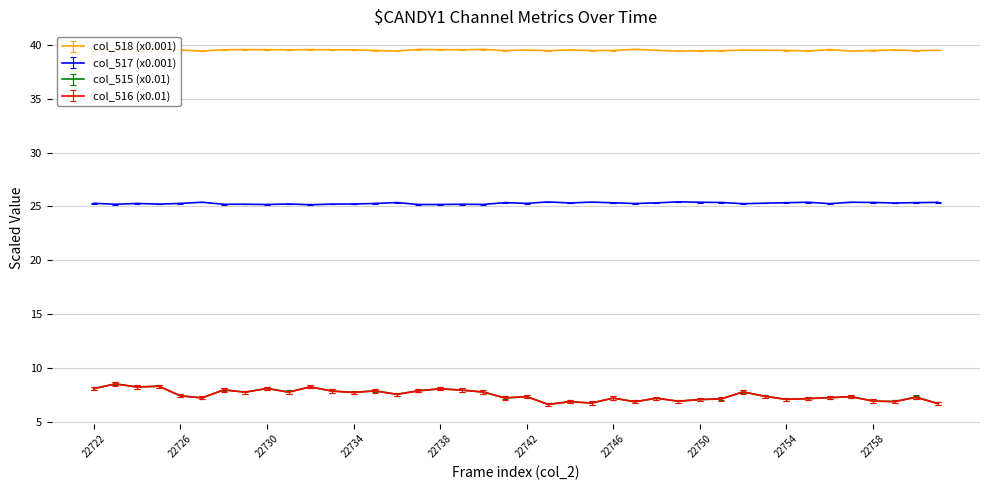

True or false: col_517 (x0.001) and col_515 (x0.01) cross at least once.

False